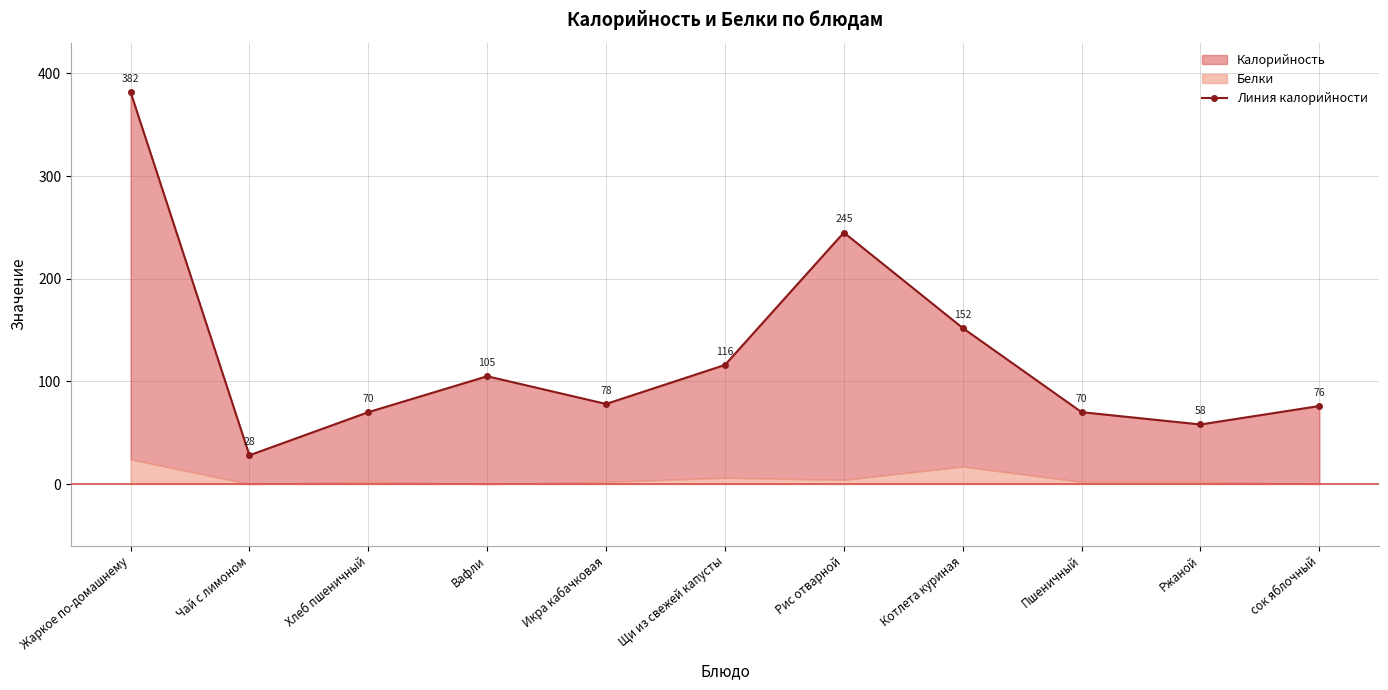

How many data points are less than 78?

5